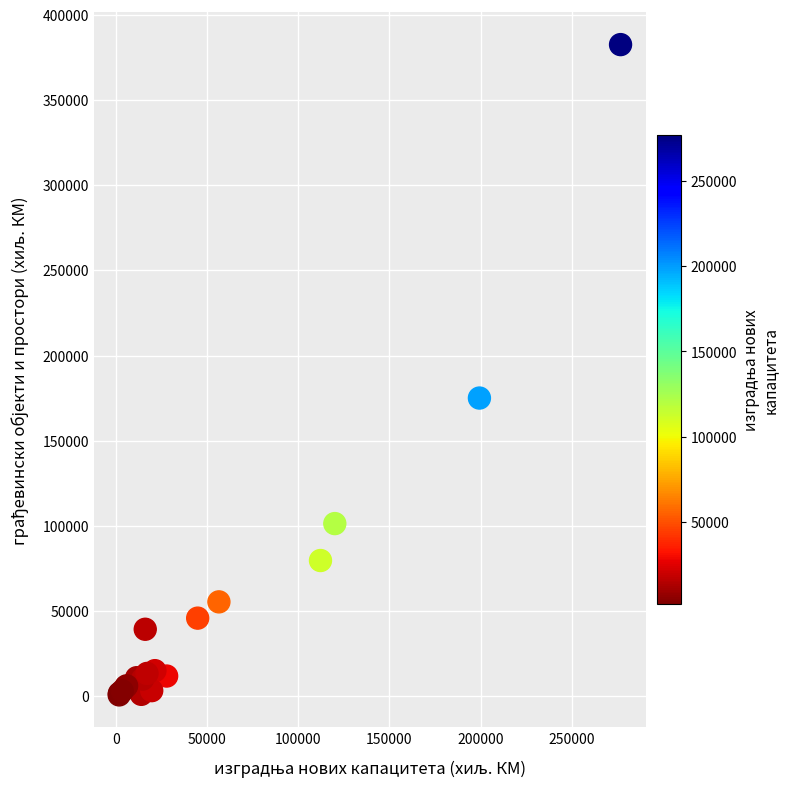

What Y value in the scatter plot is closest to 191648?

175037